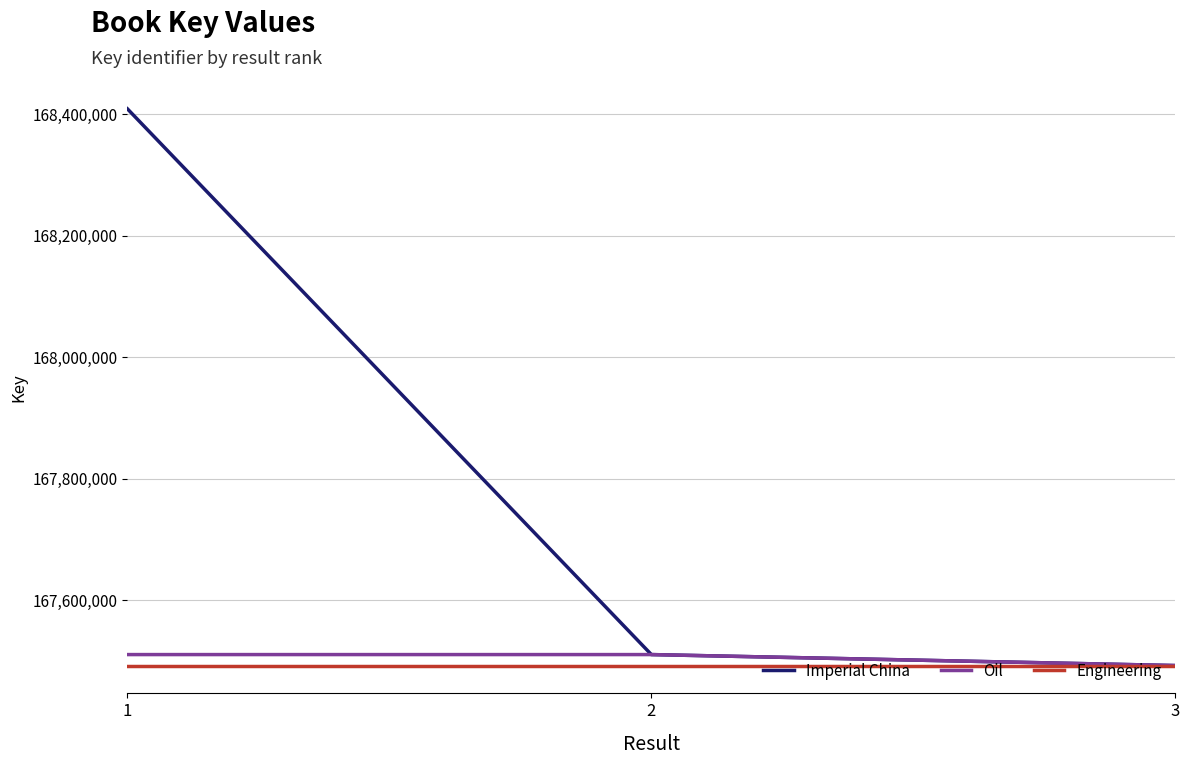

What is the maximum value for Imperial China?

168408679